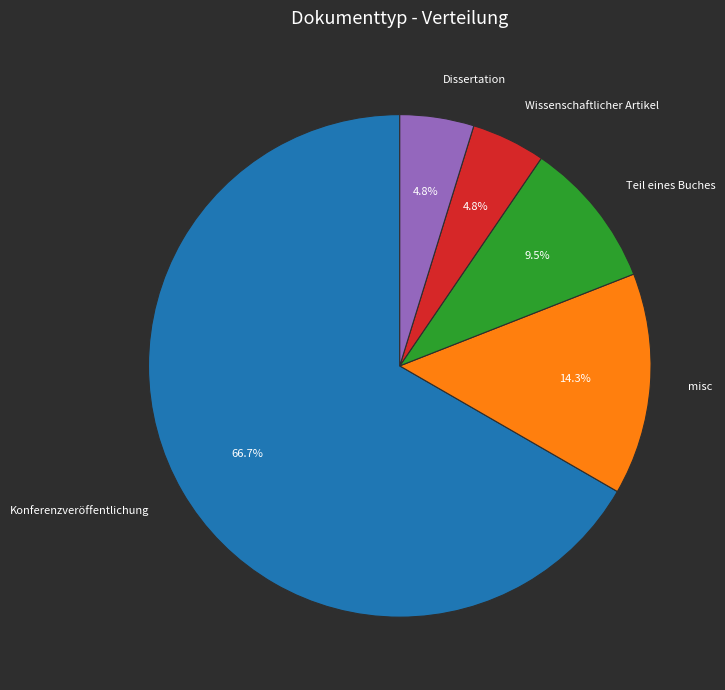

How much of the chart is everything except Teil eines Buches?

90.5%